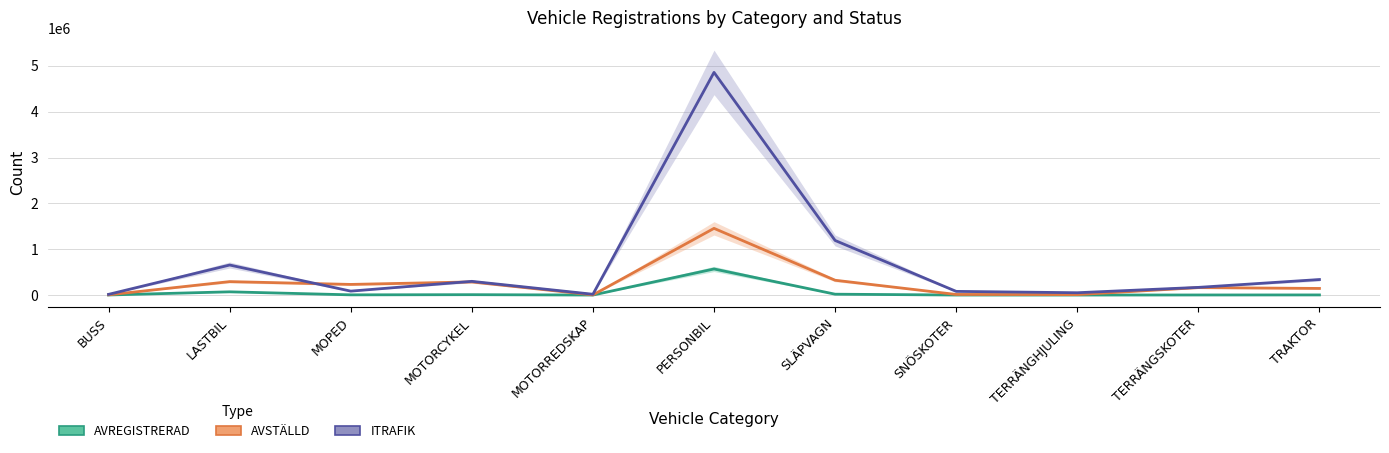

What is the value of the AVREGISTRERAD point at the 8th from the left?

548